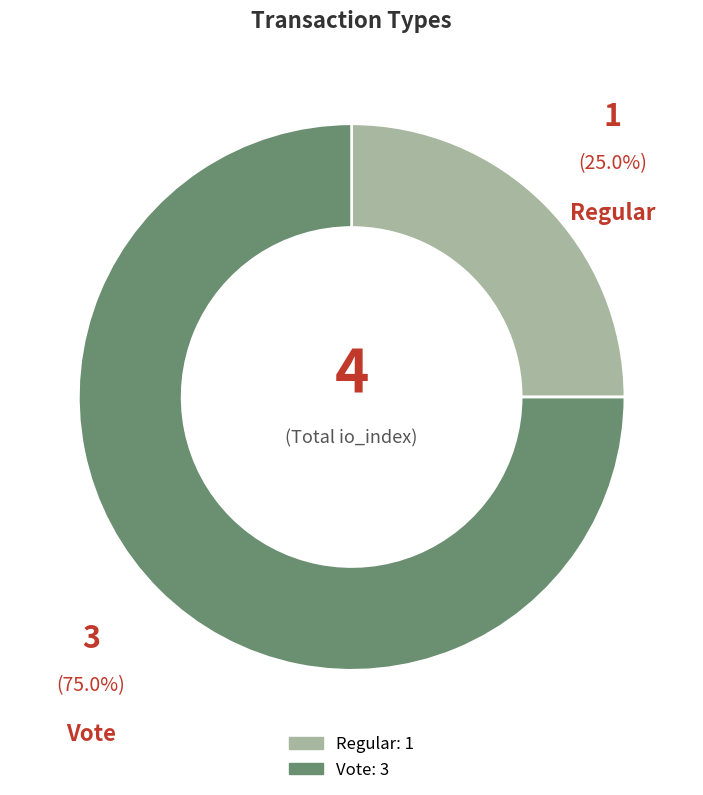

Is there a majority slice in this chart?

Yes